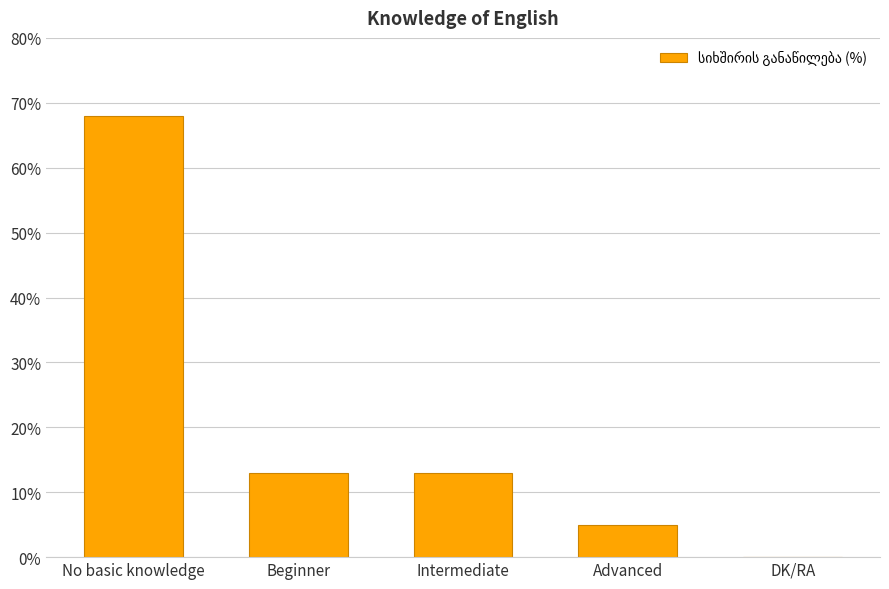

What is the sum of the values at Beginner and DK/RA?

13